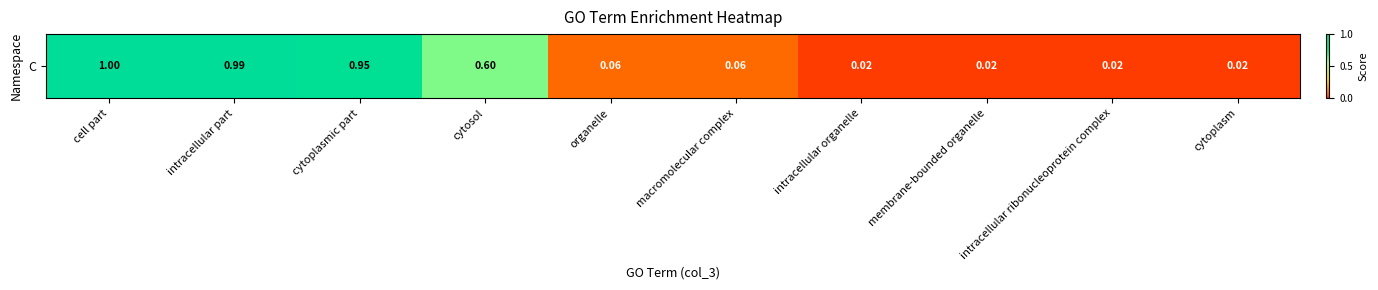

The value at cell part is 0.5. True or false?

False